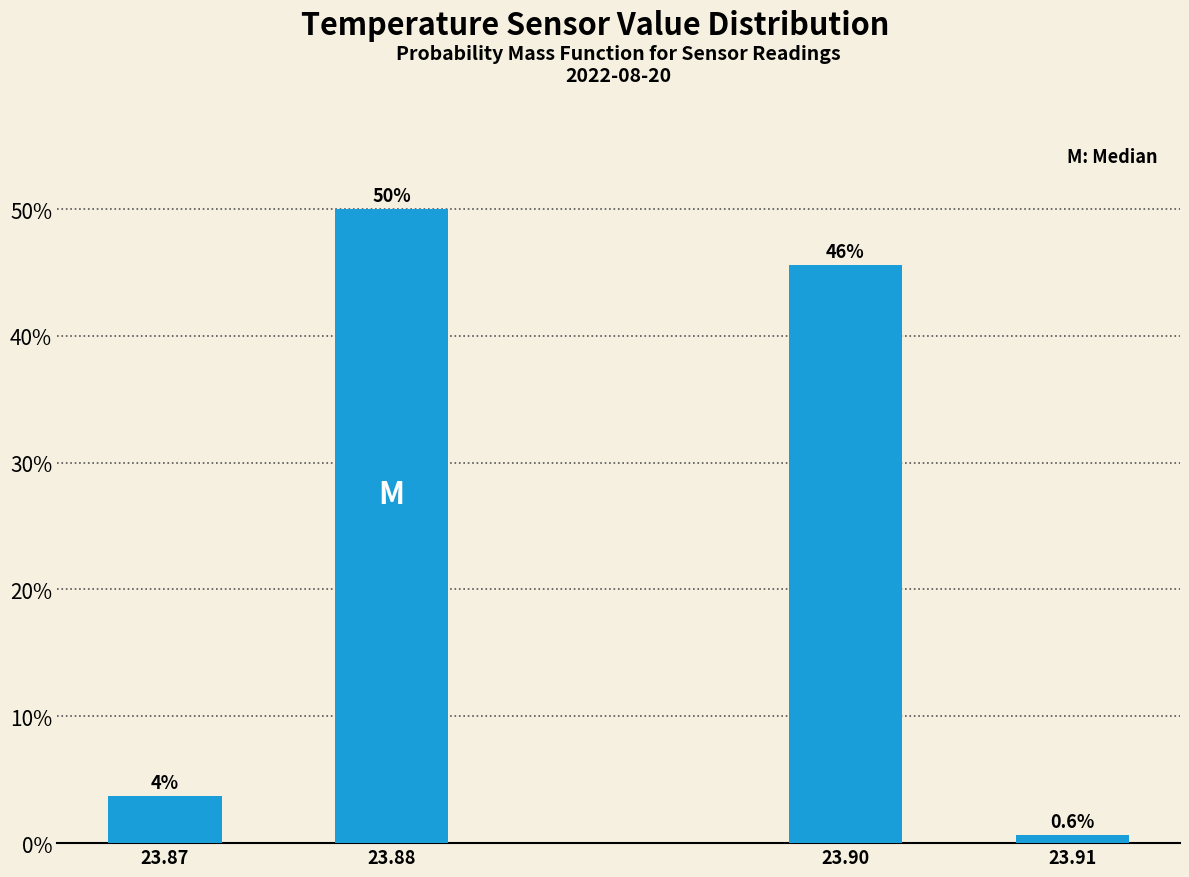

Is it true that the value at 23.88 is 50.0?

True